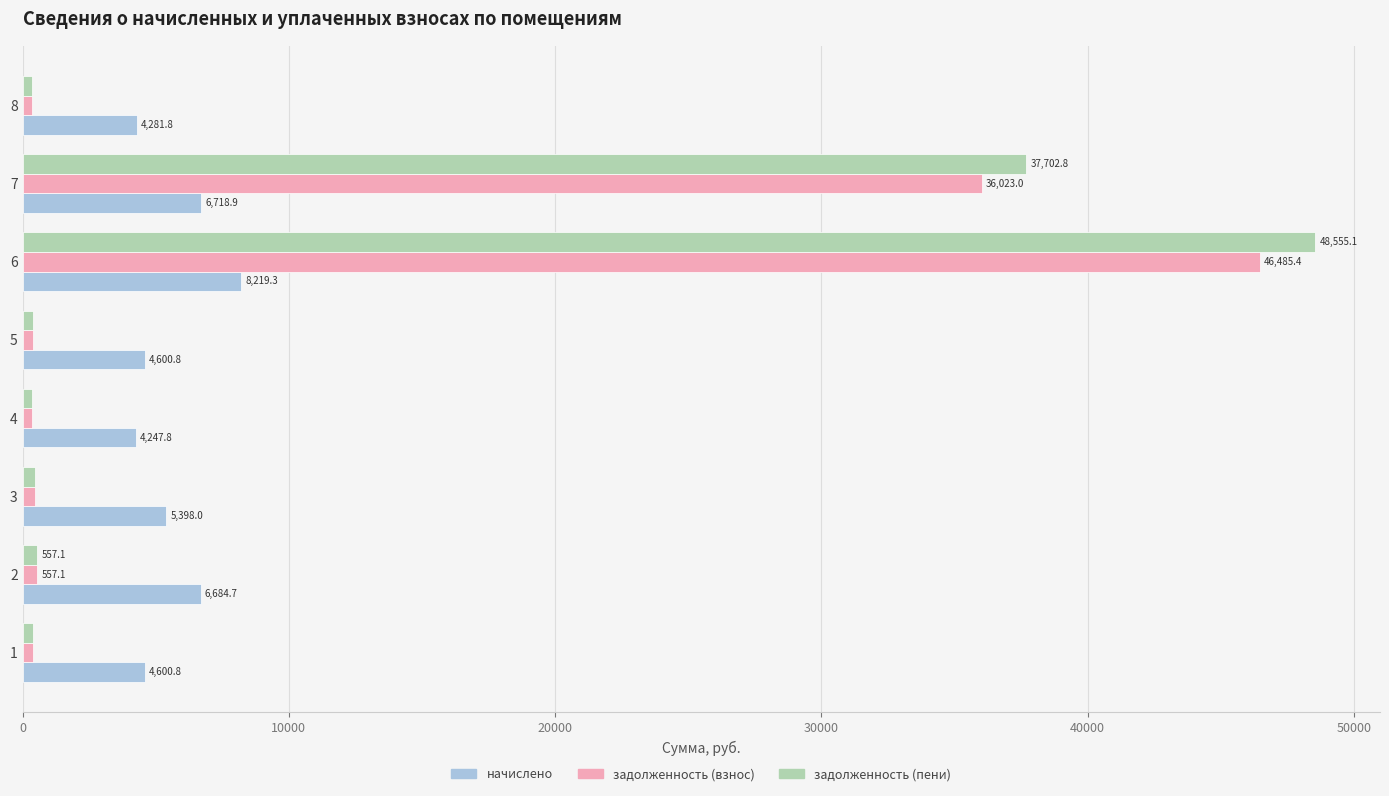

The начислено series shows 6544.1 at 1. True or false?

False